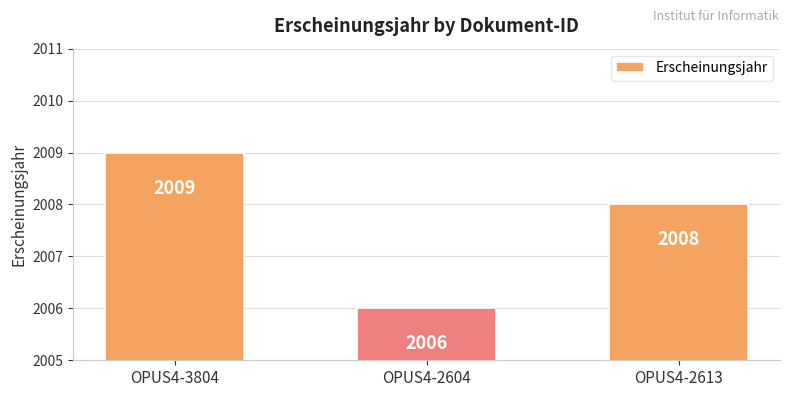

Reading right to left, what are all the values shown in this chart?

OPUS4-2613=2008	OPUS4-2604=2006	OPUS4-3804=2009